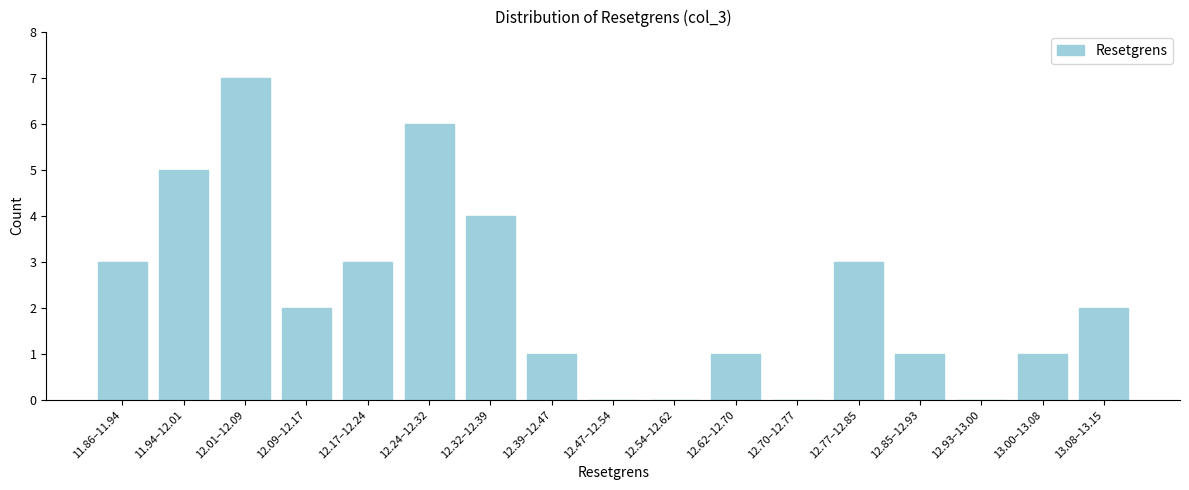

Reading left to right, list all the values displayed in this chart.

11.86–11.94=3	11.94–12.01=5	12.01–12.09=7	12.09–12.17=2	12.17–12.24=3	12.24–12.32=6	12.32–12.39=4	12.39–12.47=1	12.47–12.54=0	12.54–12.62=0	12.62–12.70=1	12.70–12.77=0	12.77–12.85=3	12.85–12.93=1	12.93–13.00=0	13.00–13.08=1	13.08–13.15=2